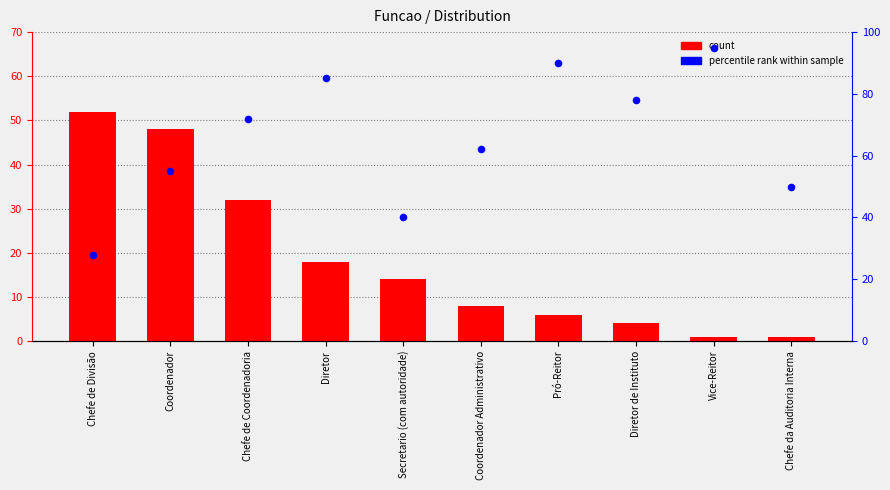

Which series contains the lowest Y value?

count